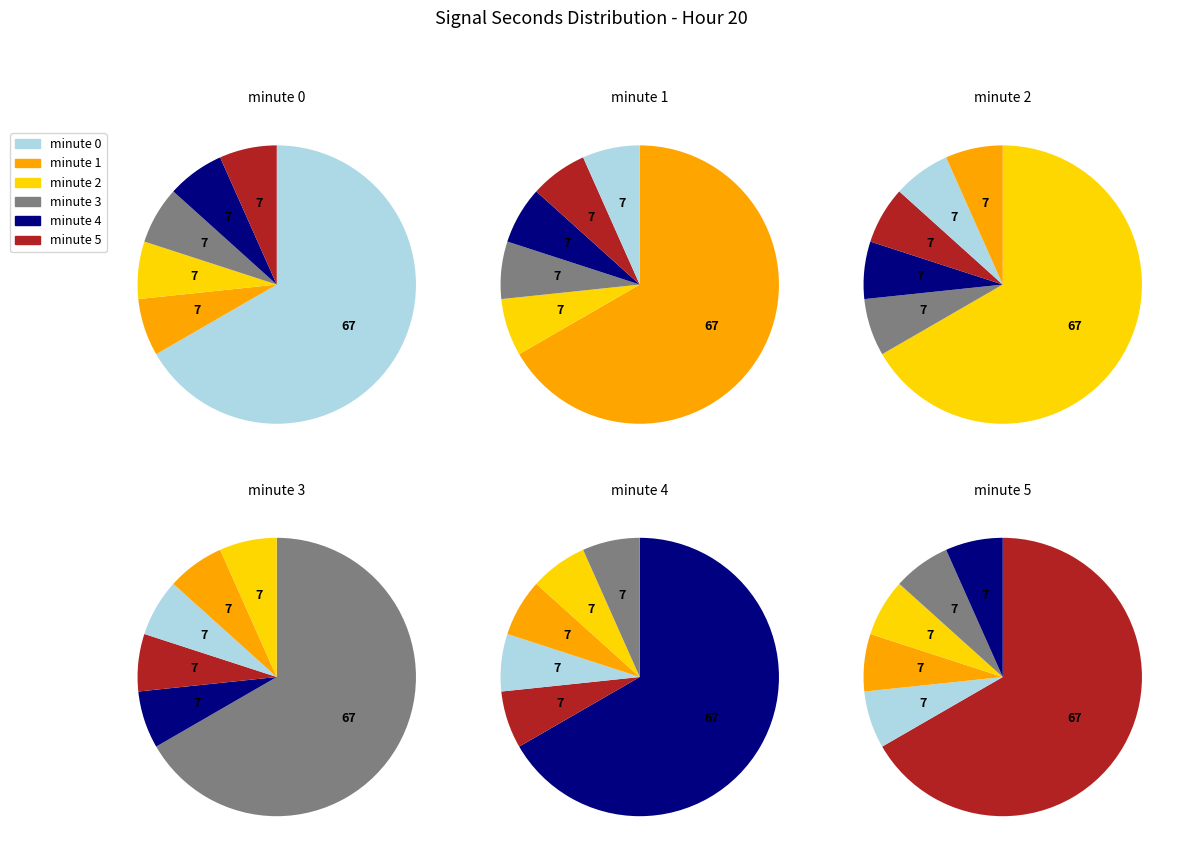

Does 21 account for over 50% of the chart?

No